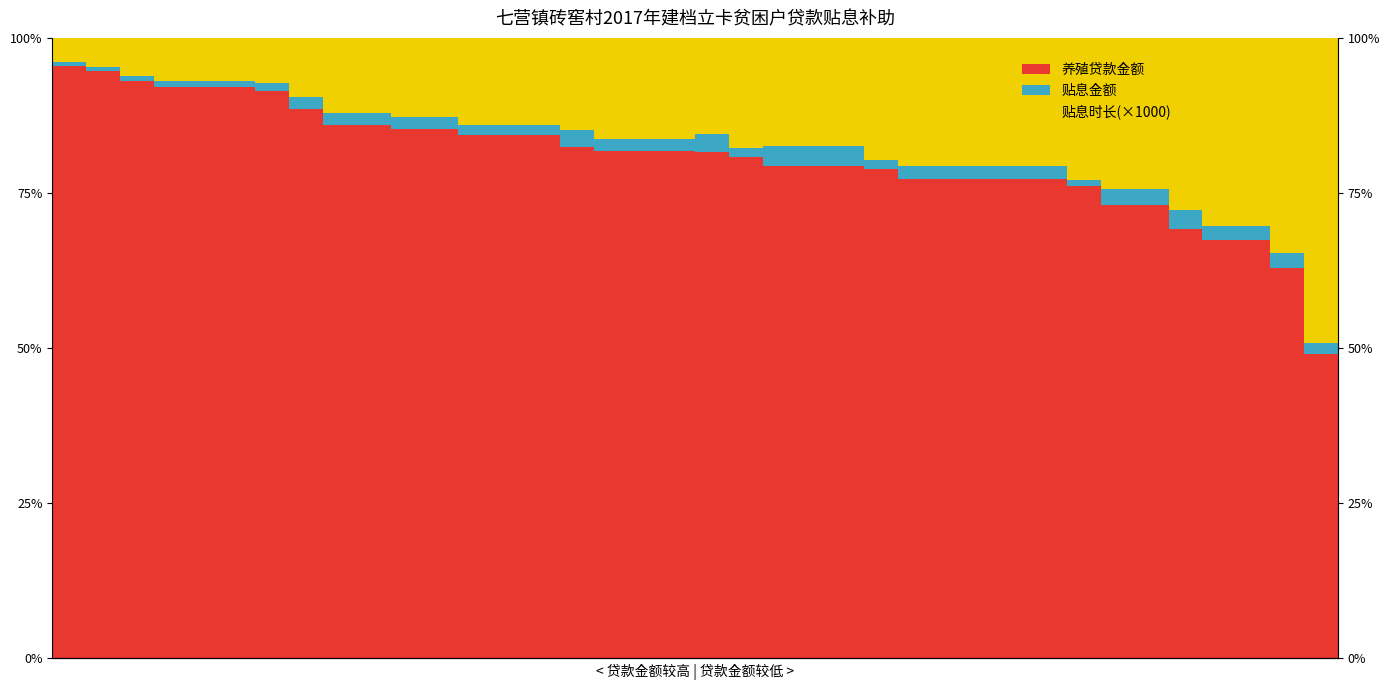

What is the average value of the 贴息时长(×1000) series?

17.4